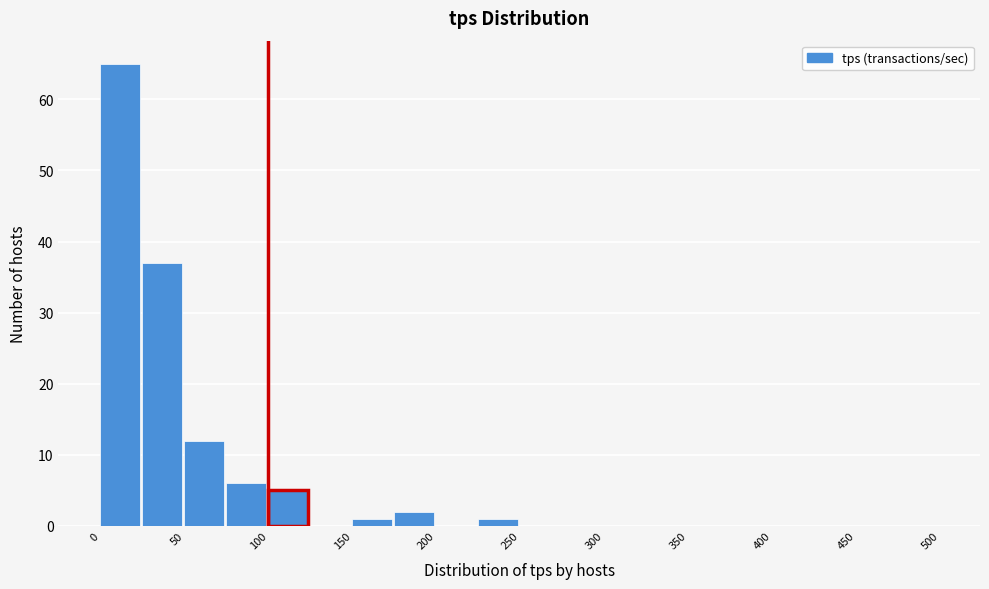

What is the height of the bar covering 75 to 100 on the x-axis? The values are not printed on the chart, so give them approximately, as read against the axis.

6